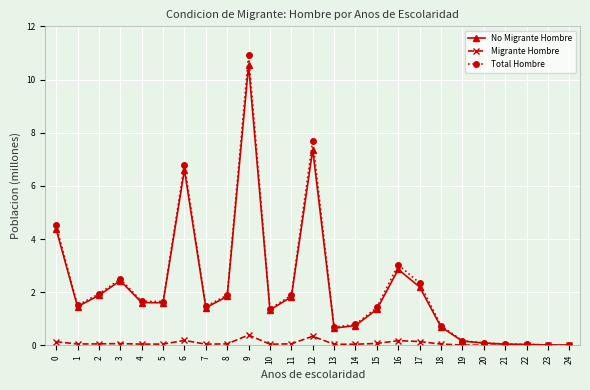

Which series has the largest range (max minus min)?

Total Hombre